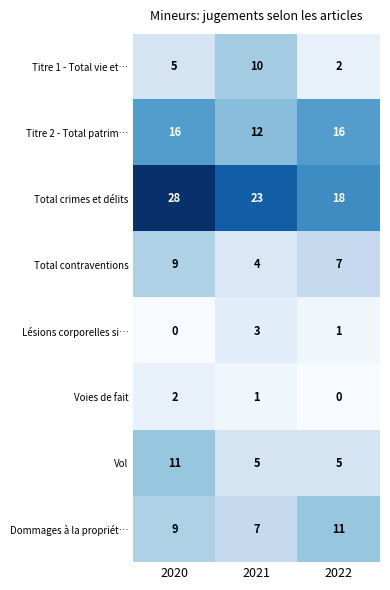

Which category has the lowest value in the Lésions corporelles si… series?

2020